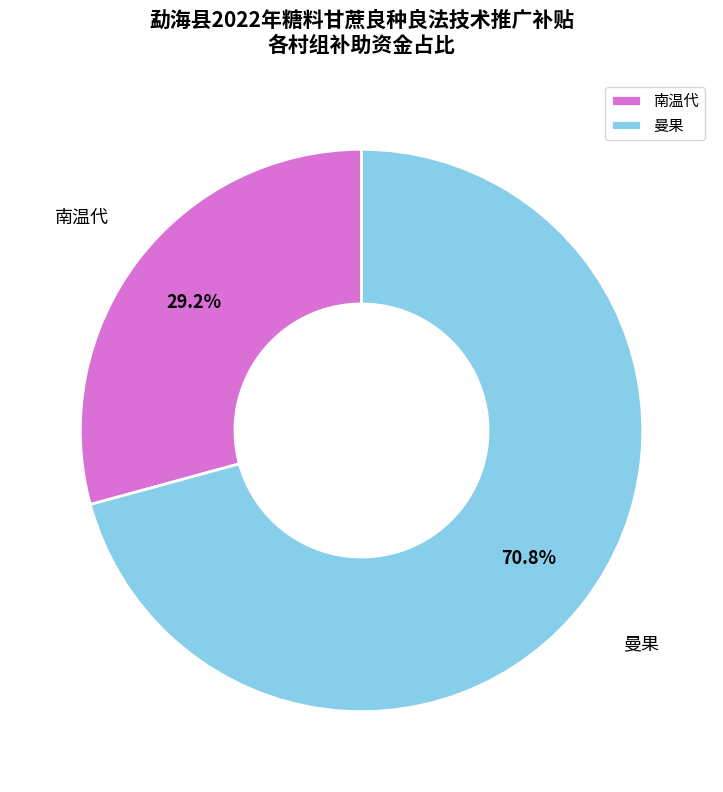

Rank the categories by value from lowest to highest.

南温代, 曼果